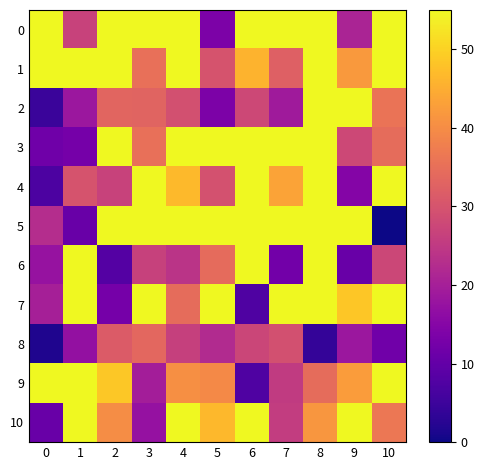

At 9, list the series in order from smallest to largest.

6, 4, 8, 0, 3, 1, 9, 7, 2, 5, 10